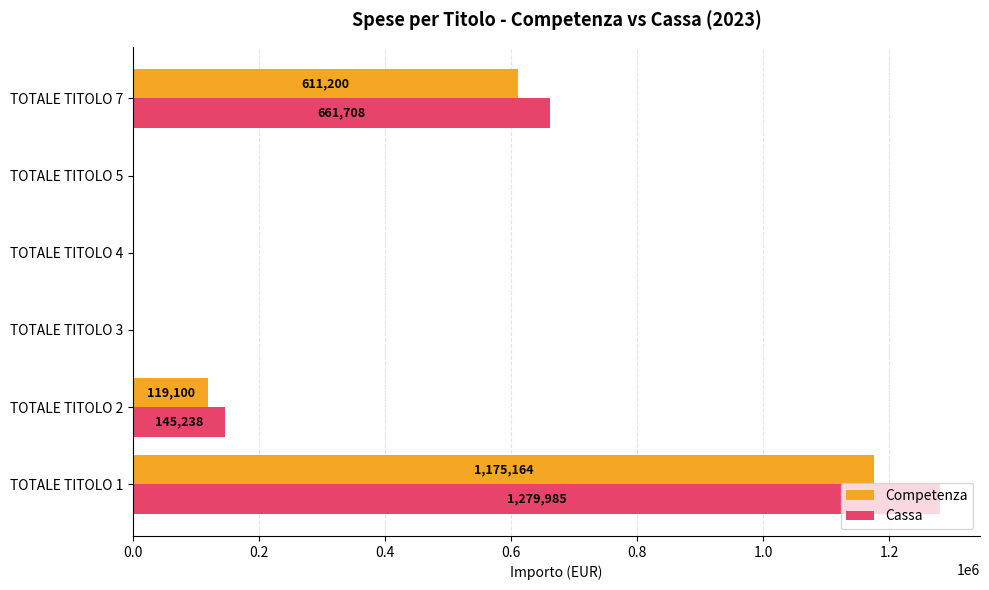

What is the maximum value for Competenza?

1175163.5